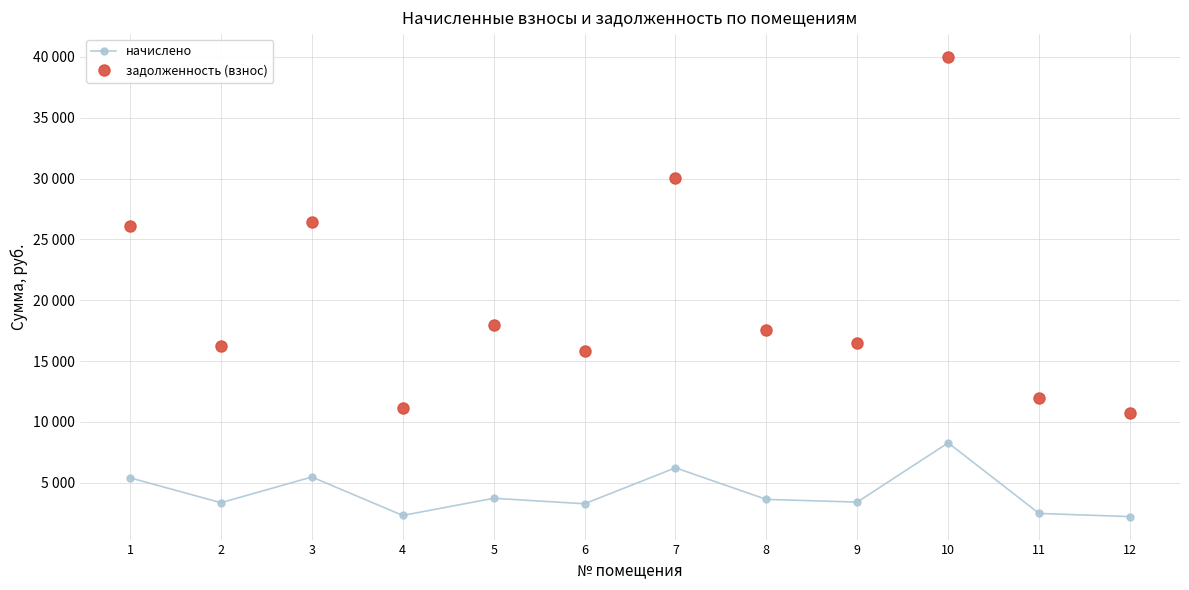

What is the maximum value for начислено?

8282.2